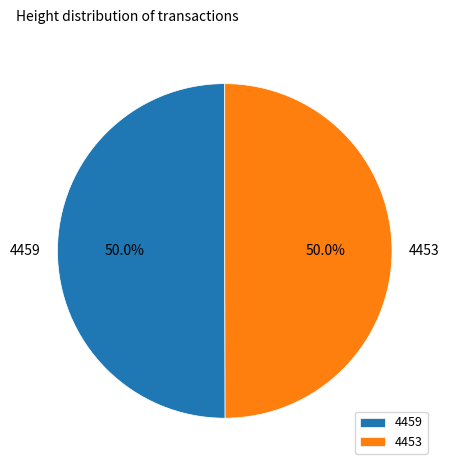

To the nearest percent, what is the combined percentage of 4453 and 4459?

100%